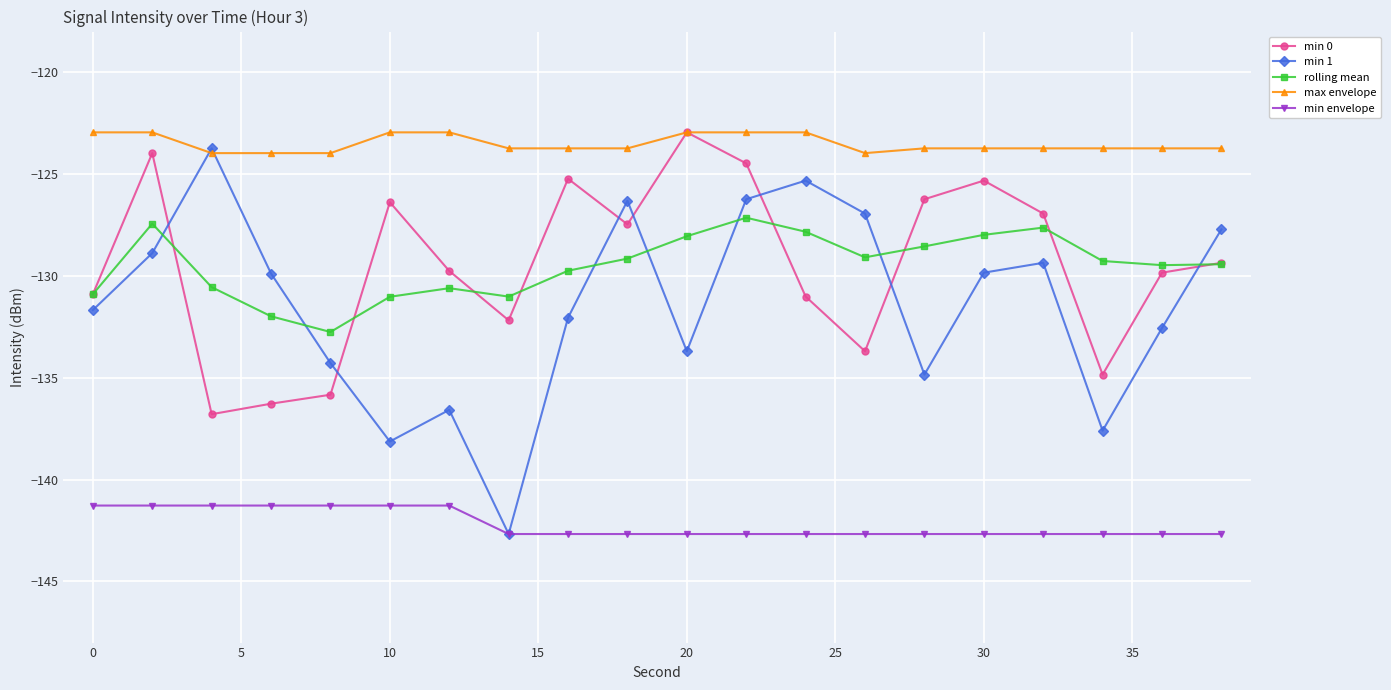

How many lines are shown in the chart?

5